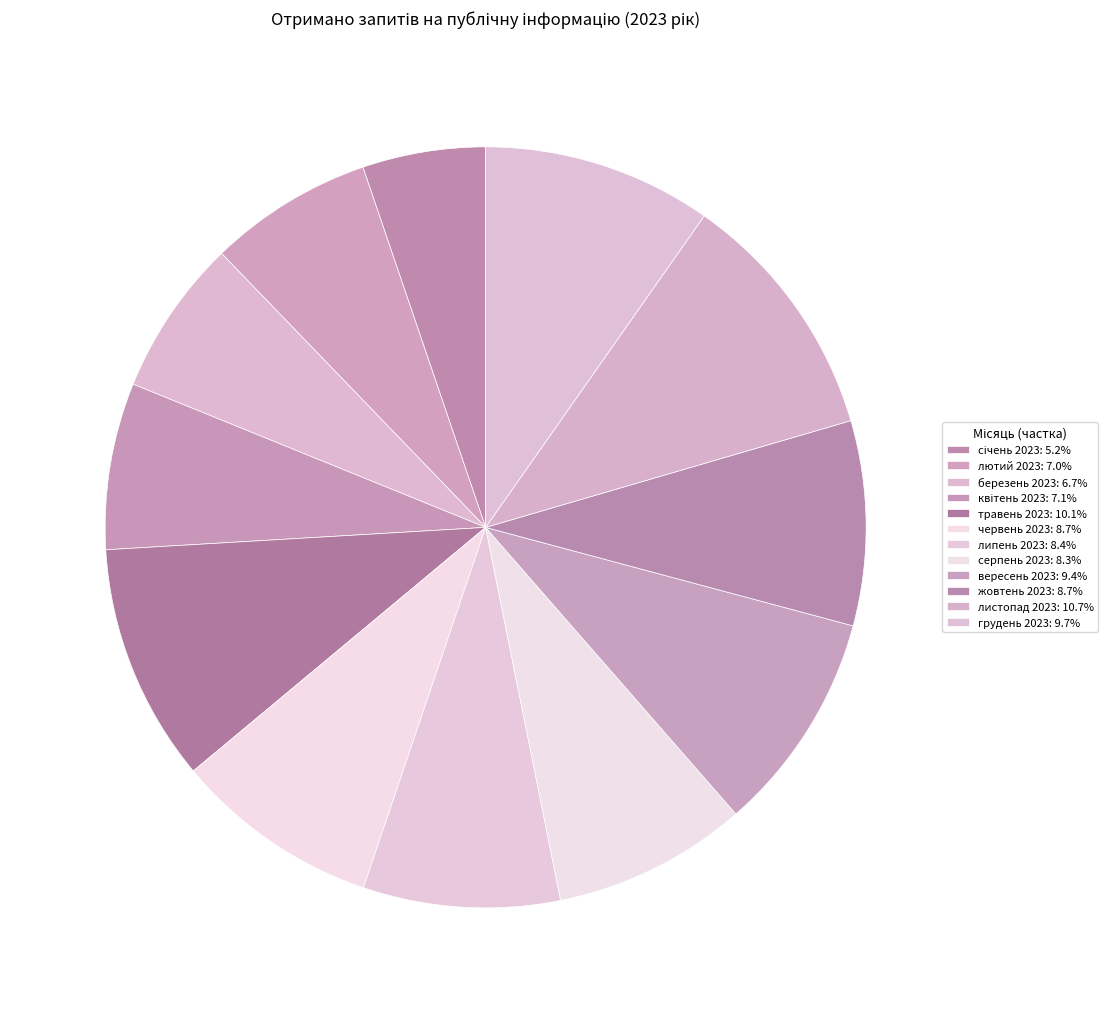

Does червень 2023 represent more than half of the total?

No